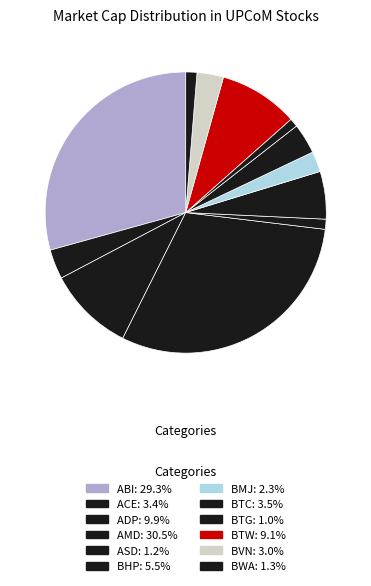

Does ACE account for over 50% of the chart?

No